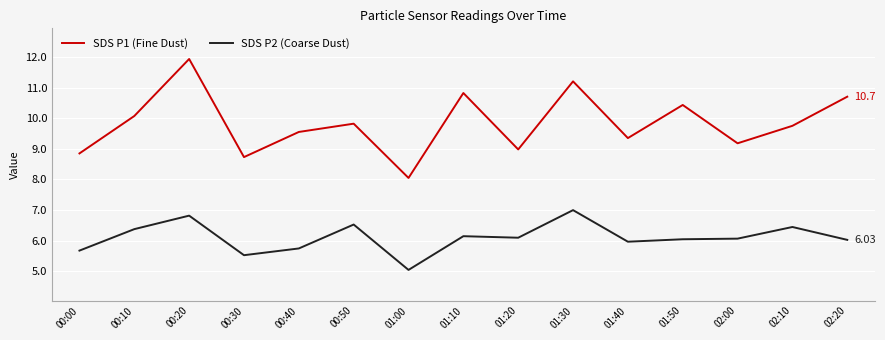

At which category does SDS P2 (Coarse Dust) reach its first local valley?

00:30